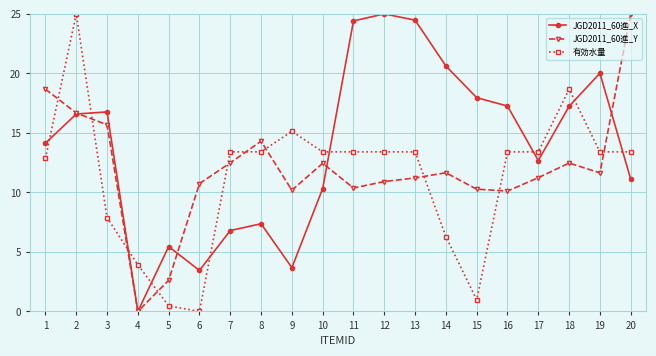

What is the approximate value of JGD2011_60進_Y at 16?

10.1